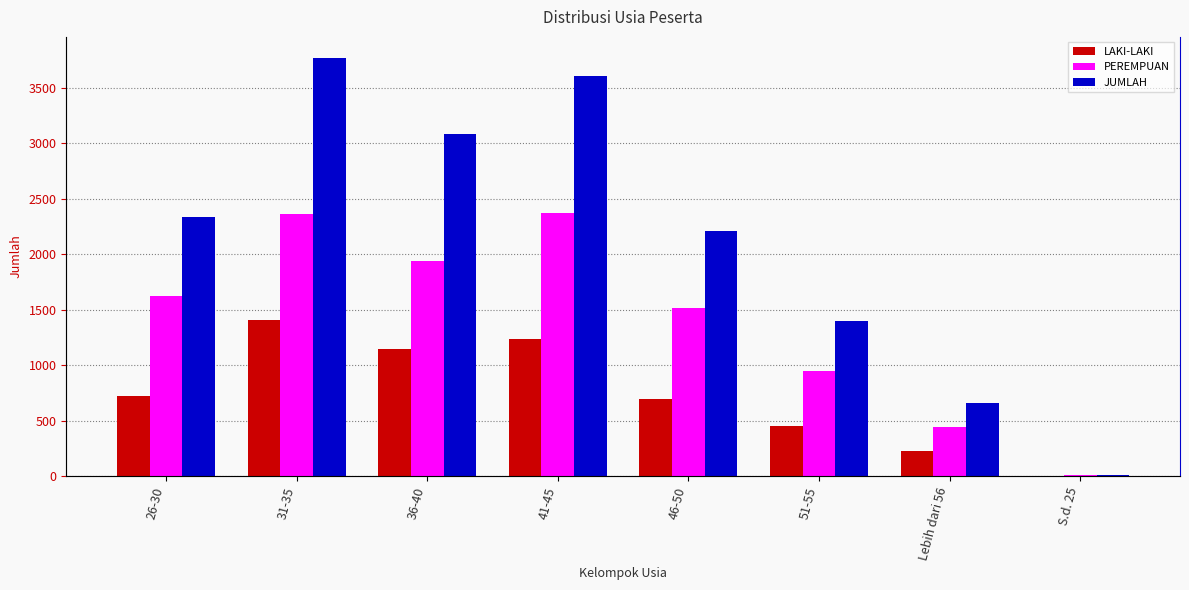

What is the sum of all PEREMPUAN values?

11193